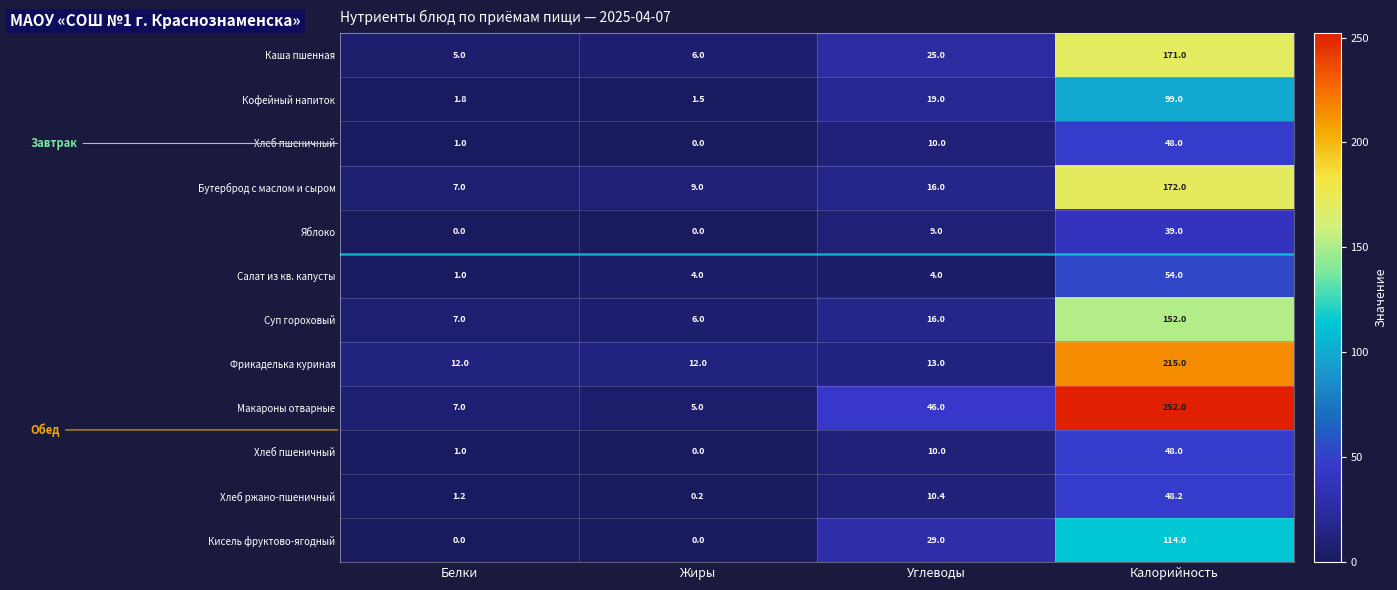

Which has a higher value, Калорийность or Белки?

Калорийность